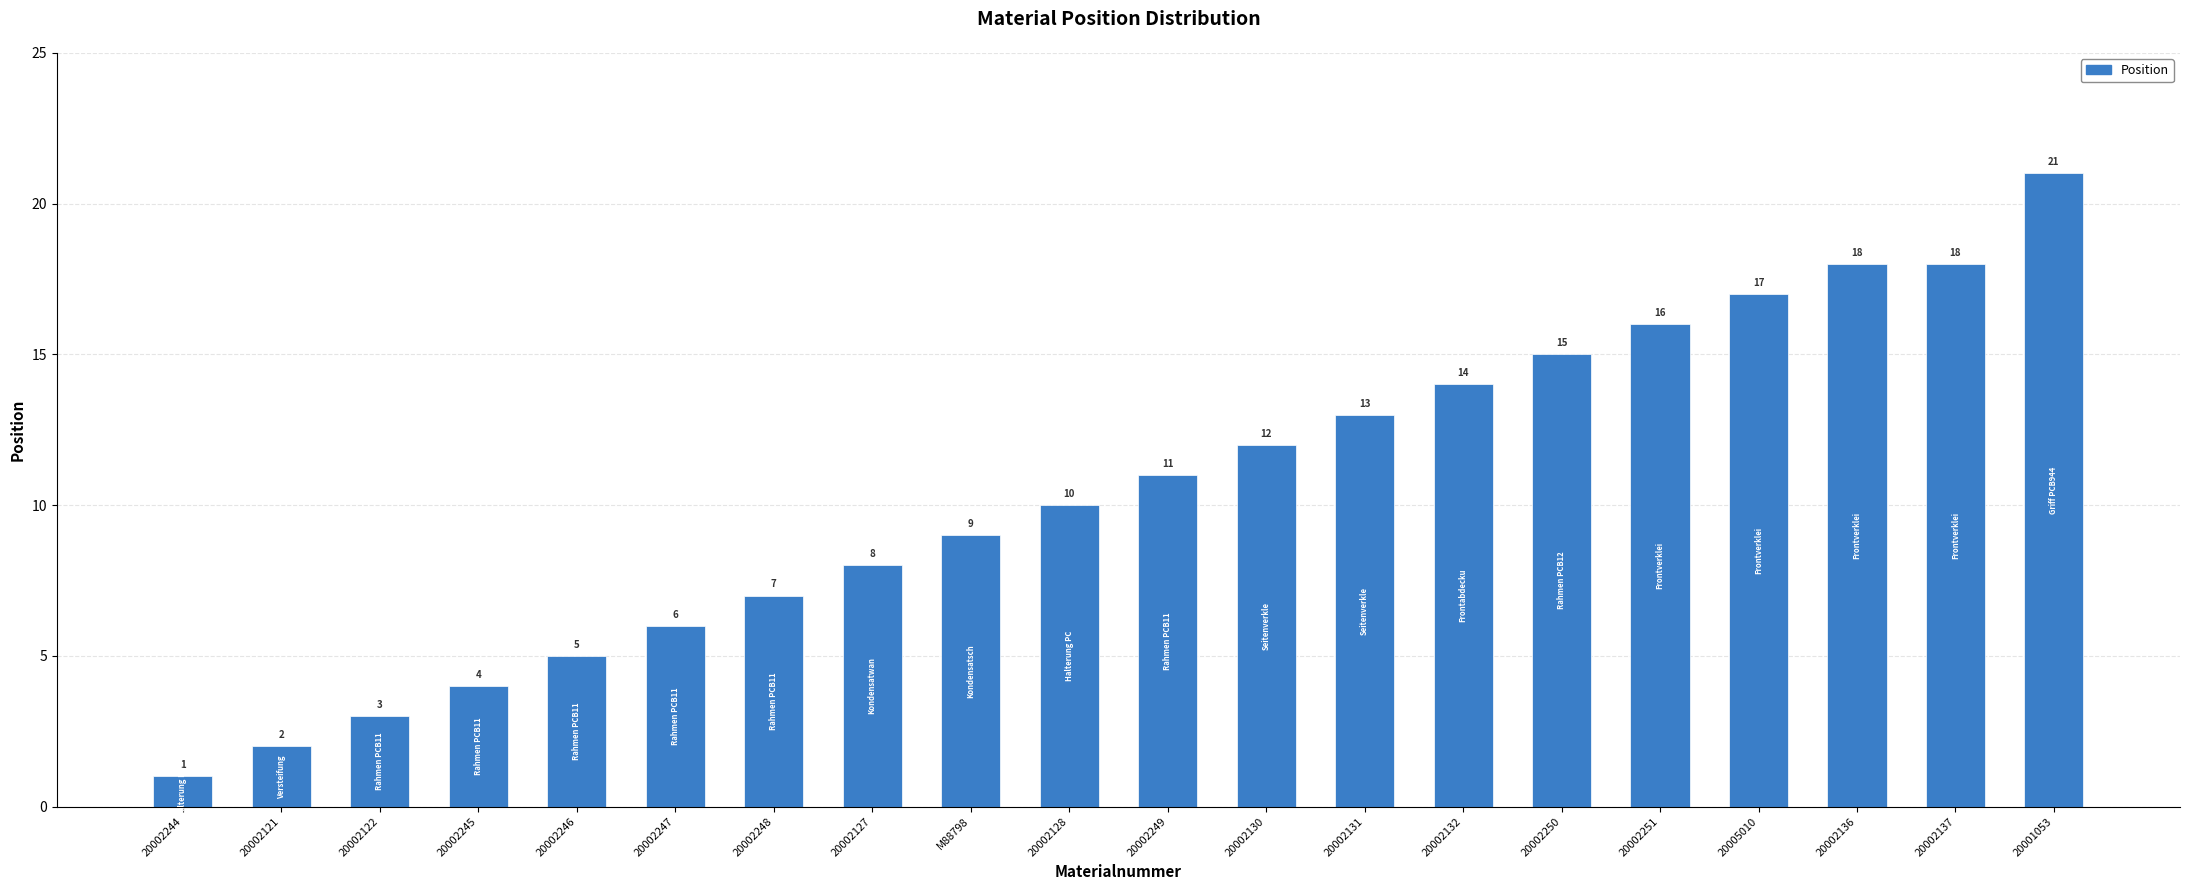

What is the label of the 7th bar from the left?

20002248